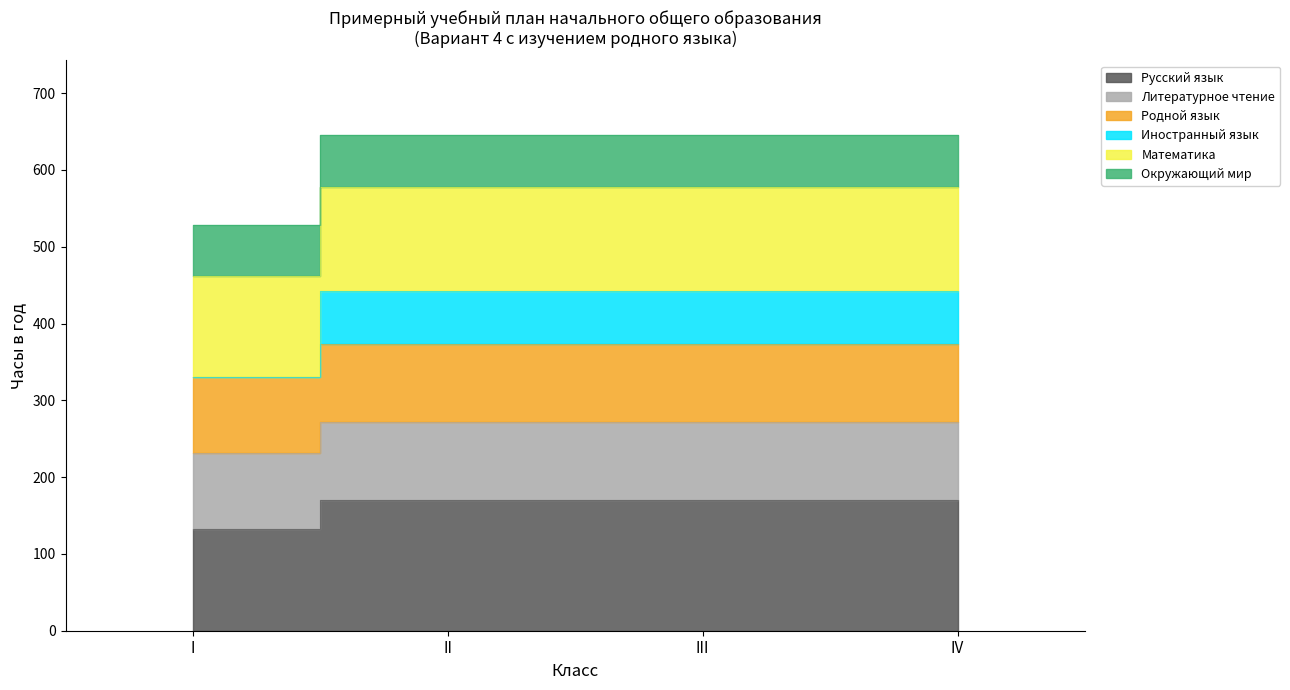

Which has a higher value, II or I?

II